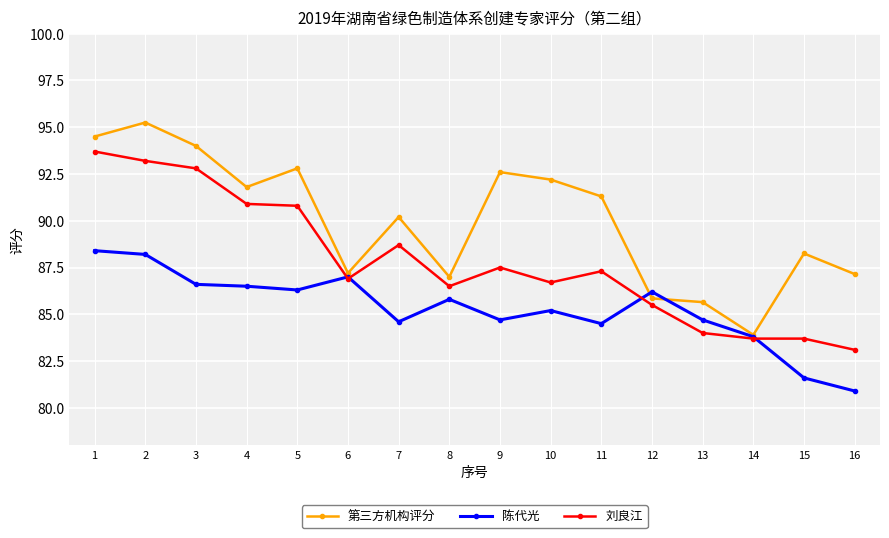

The 第三方机构评分 series shows 85.7 at 13. True or false?

True